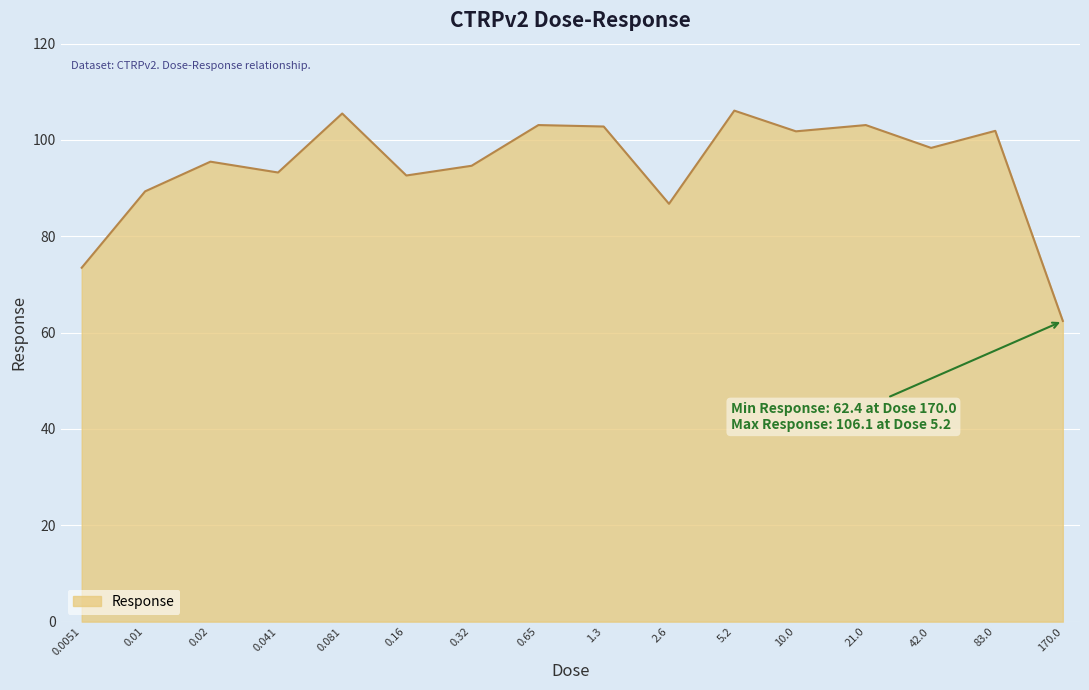

Does the chart have visible grid lines?

Yes